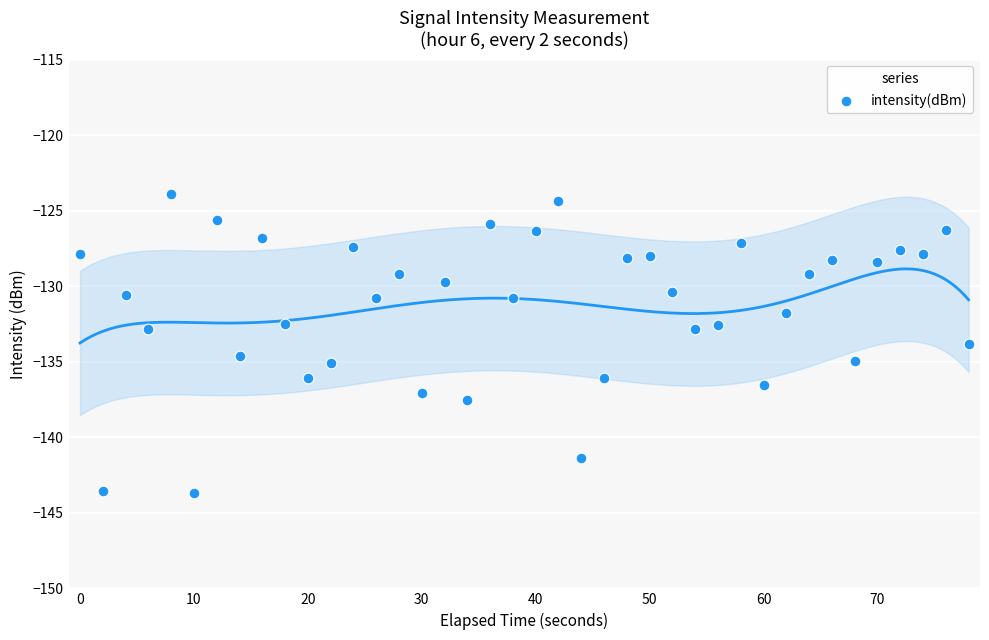

What is the range of X values (max minus min)?

78.0